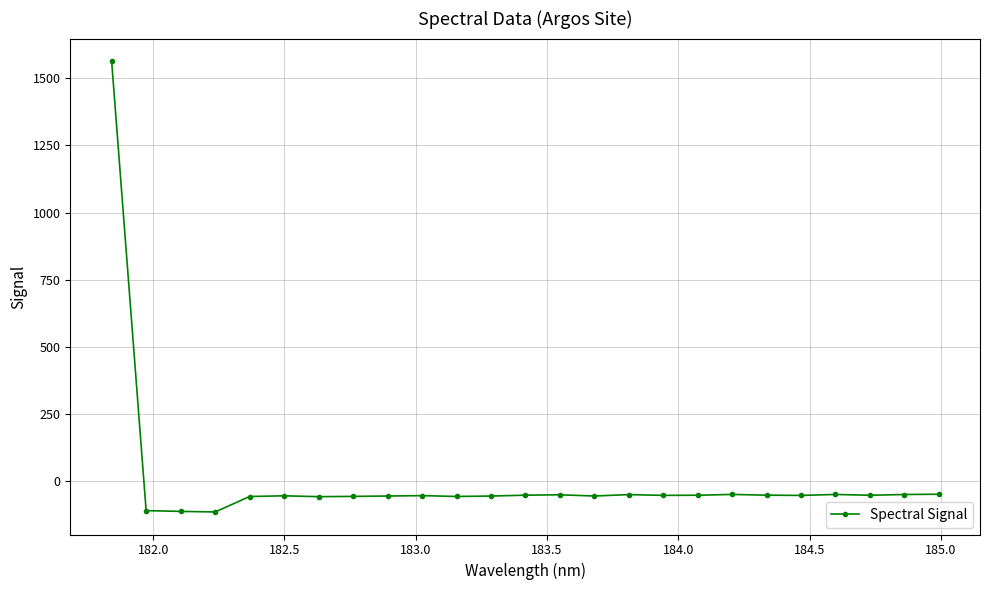

What is the maximum value shown in the chart?

1564.1